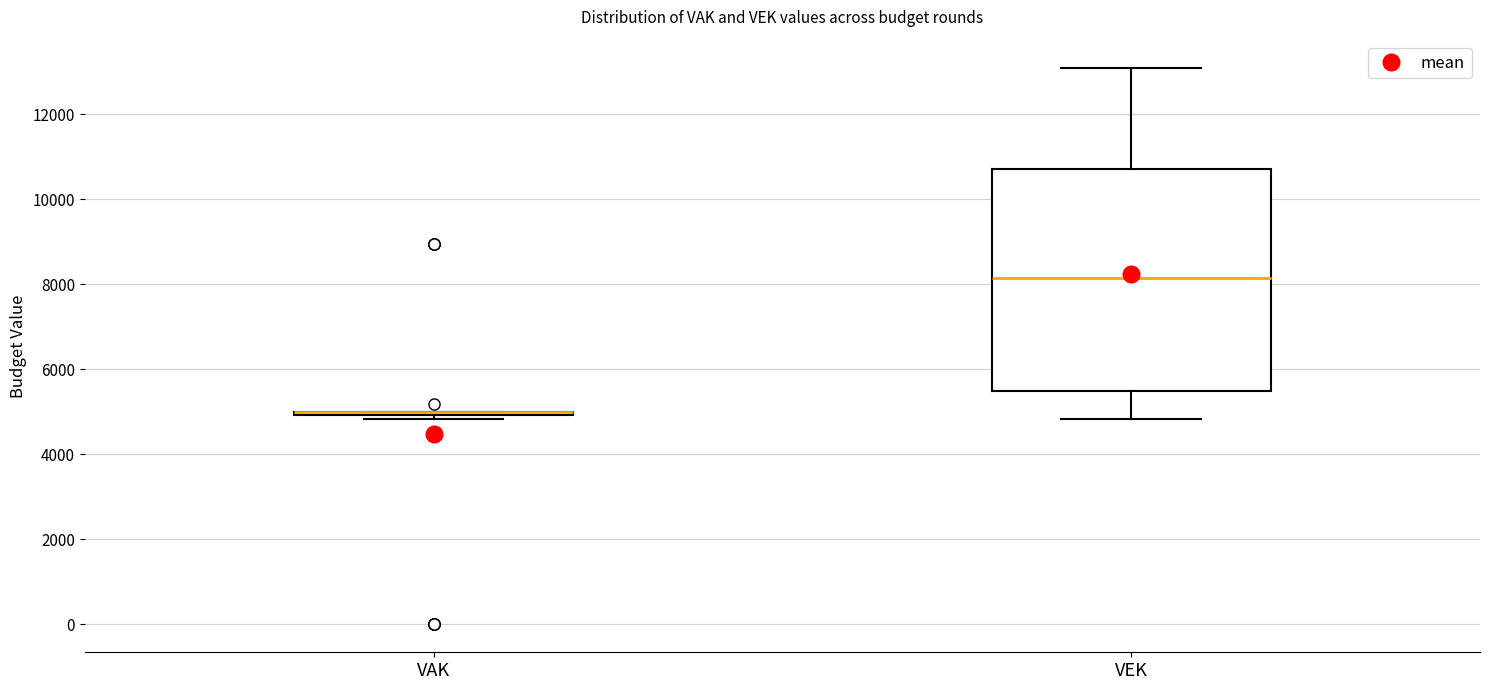

Reading left to right, transcribe this box plot: for each box, give where its median line is, the range the box spans, and where its two whiskers end, as read against the y-axis. The values are not printed on the chart, so give them approximately, as read against the axis.

VAK: box collapsed to a line at 5000, whiskers 4800 to 5000
VEK: median 8200, box 5400 to 10800, whiskers 4800 to 13200